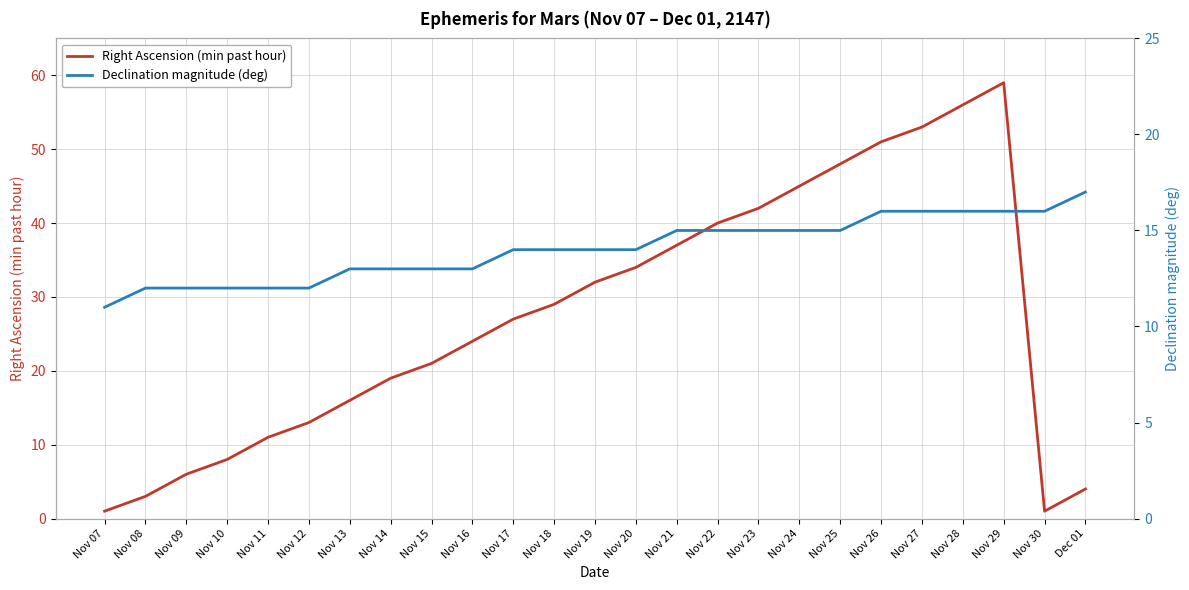

What is the label of the 18th point from the left?

Nov 24